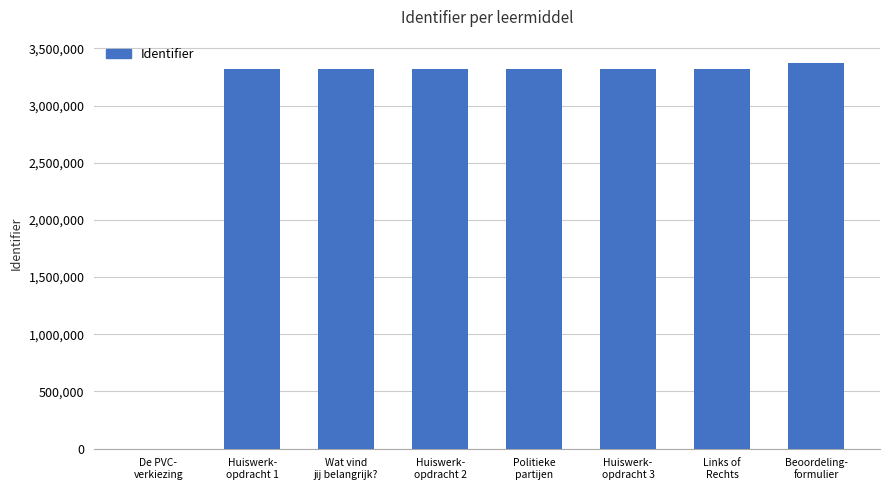

Are the bars horizontal?

No